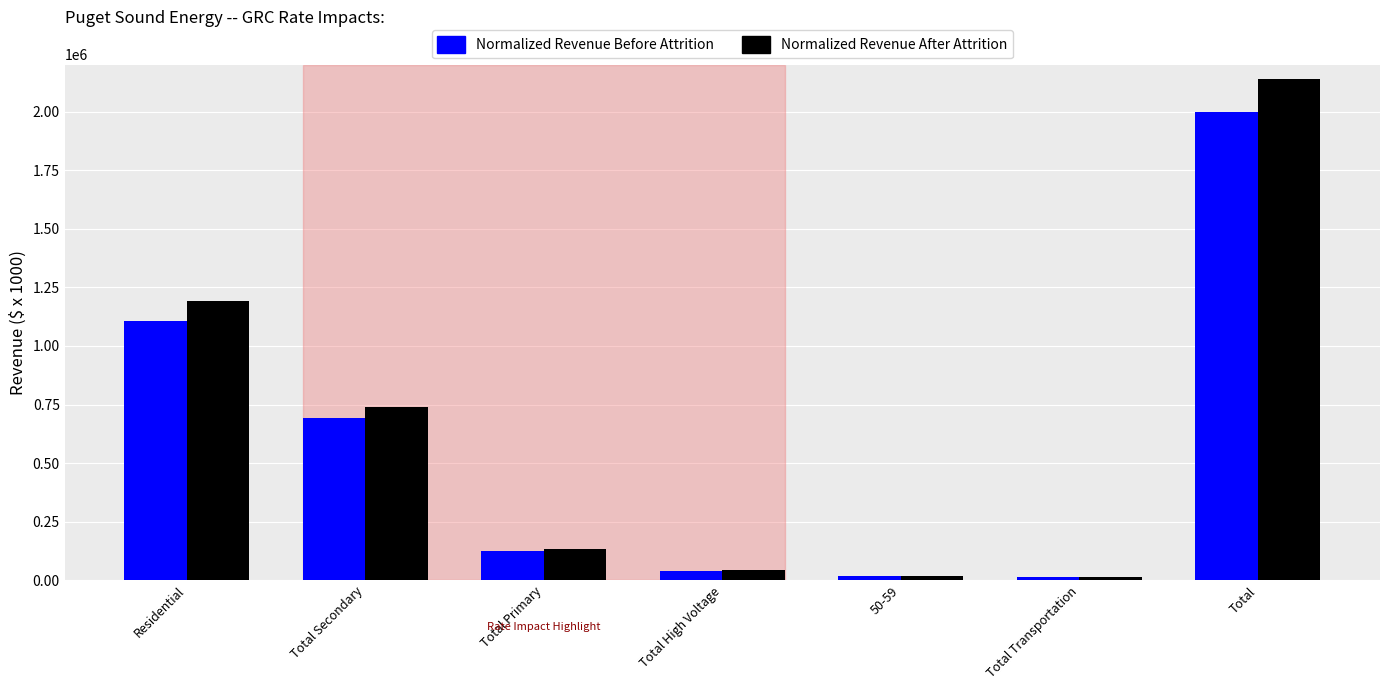

At which category does the chart reach its peak across all series?

Total